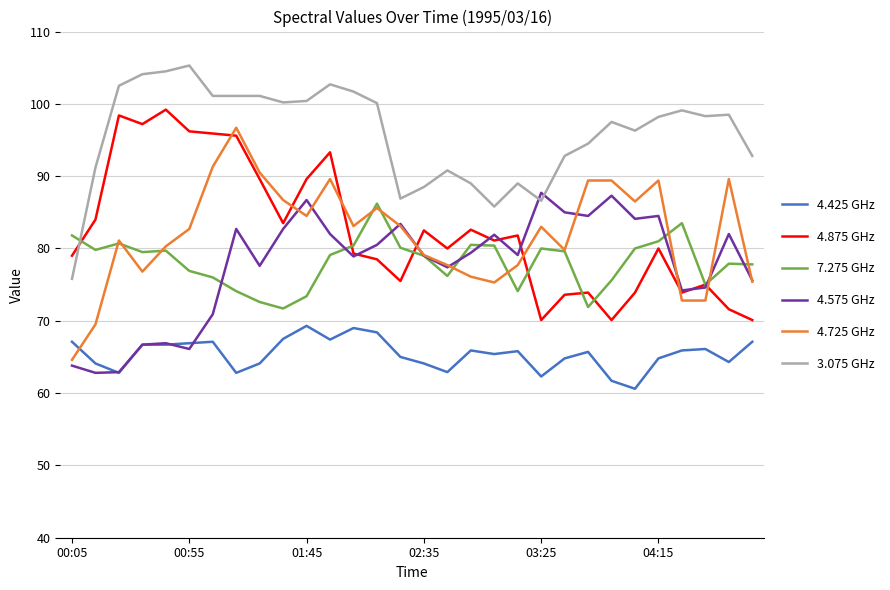

What is the sum of all 4.575 GHz values?

2330.9